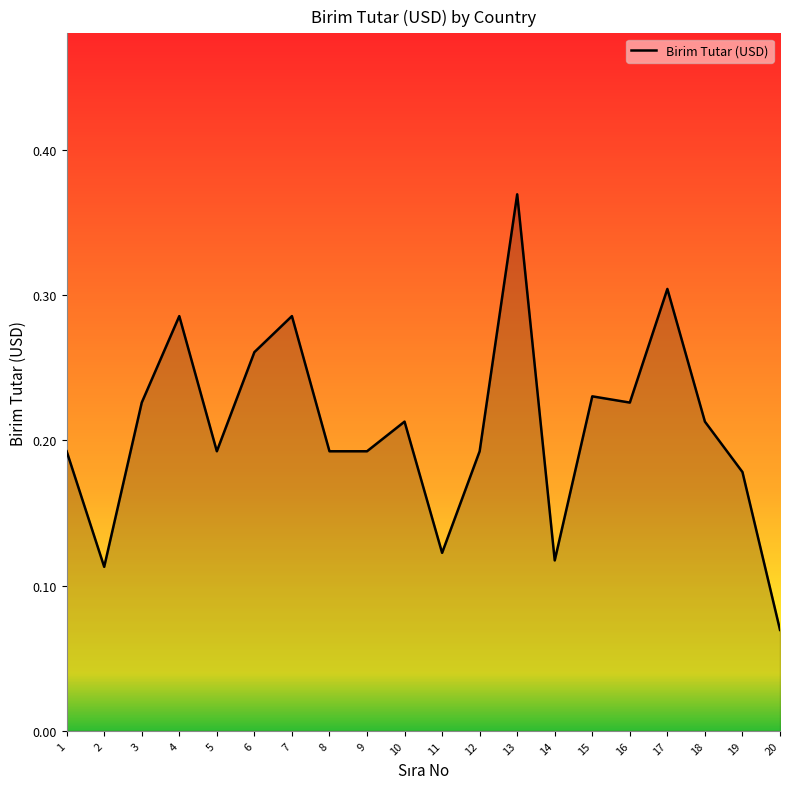

Which category has the lowest value across all series?

20